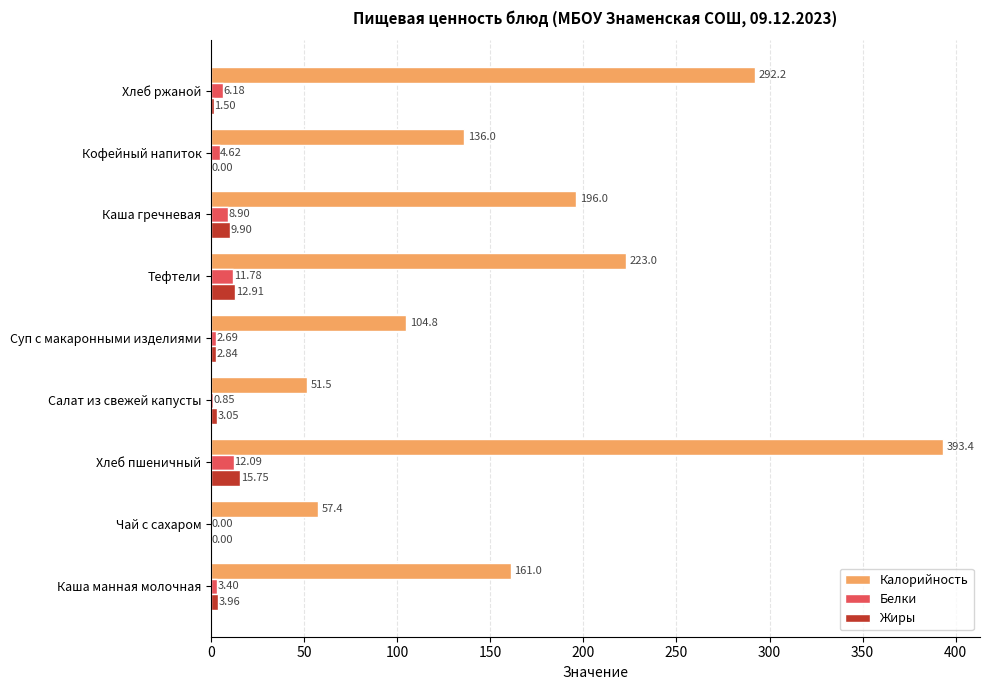

Is the value of Калорийность at Тефтели greater than the value of Белки at Кофейный напиток?

Yes